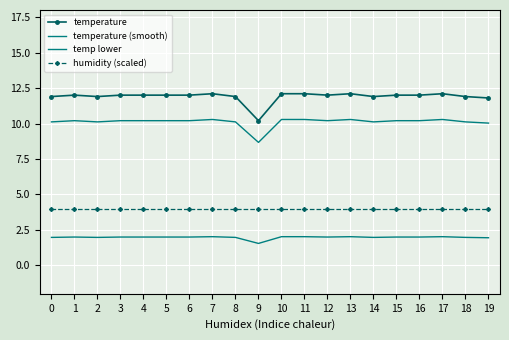

Where is the first local maximum for temperature?

1